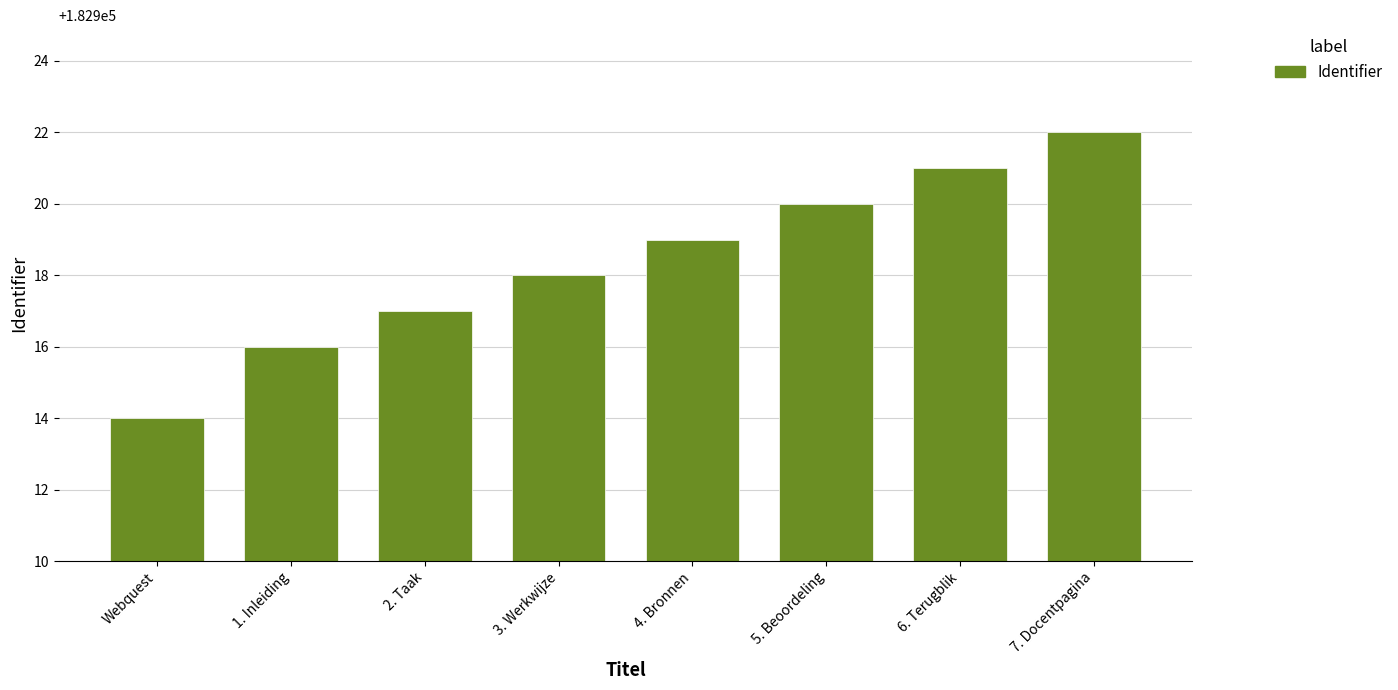

How many values are between 182917 and 182921?

5